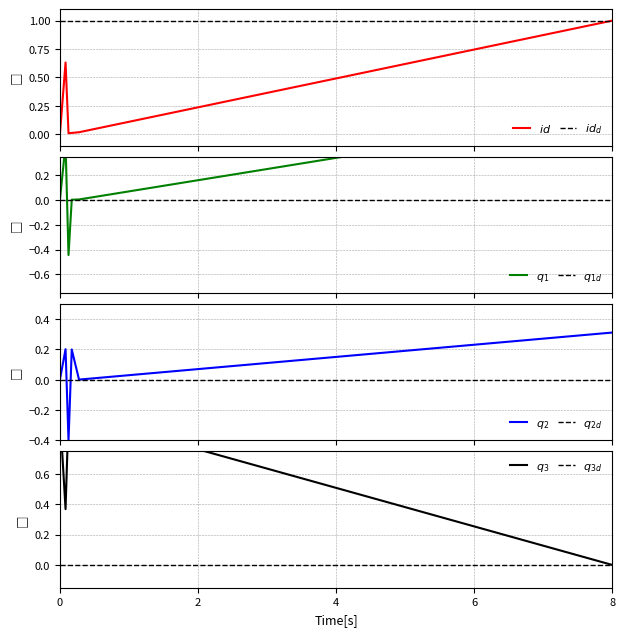

What is the label of the 4th point from the right?

4